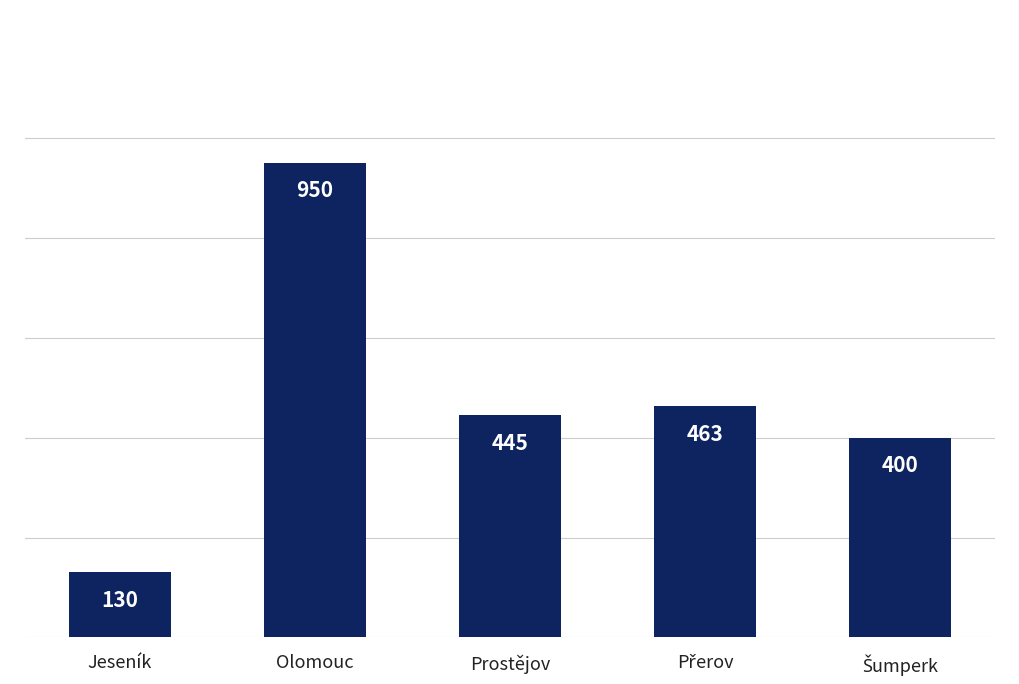

How many distinct data groups are displayed?

1